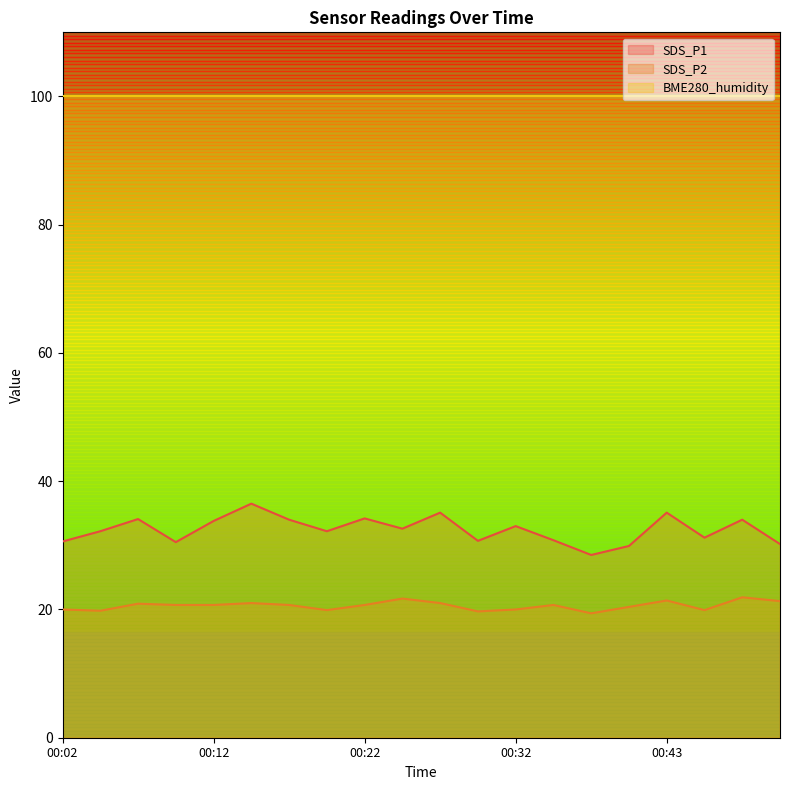

True or false: SDS_P1 and SDS_P2 cross at least once.

False